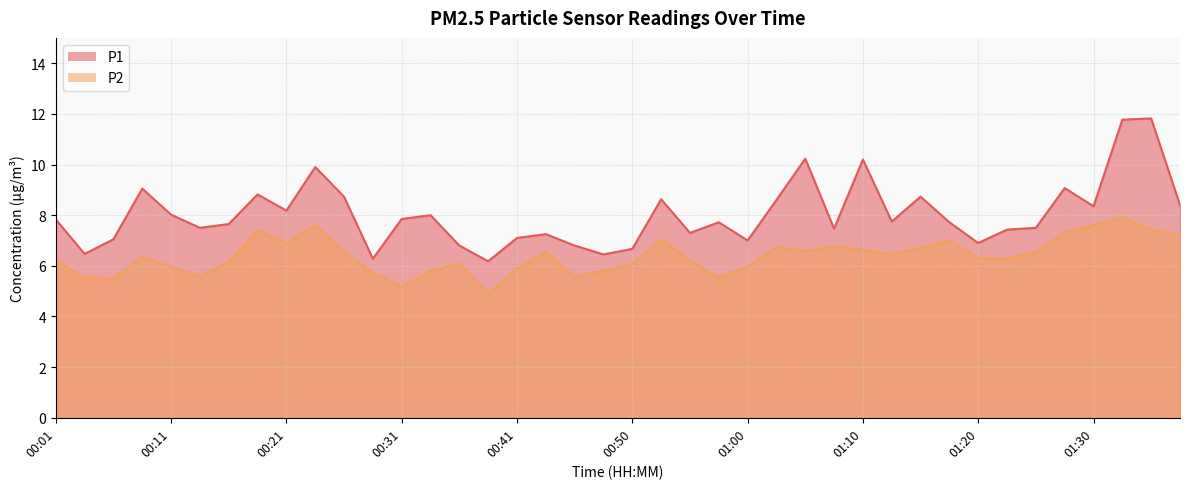

True or false: P2 and P1 cross at least once.

False